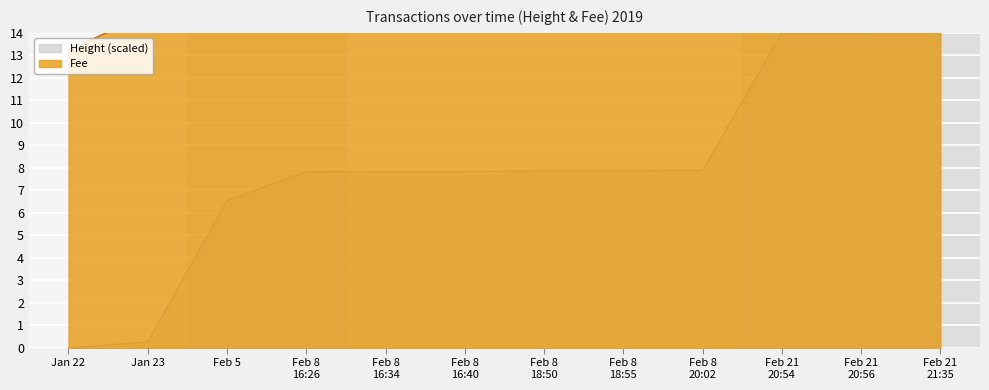

What is the maximum value for Height (scaled)?

14.0